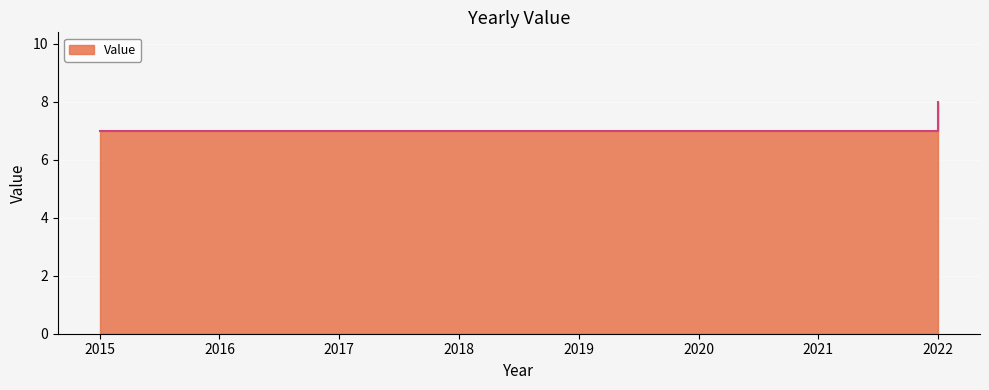

Which category has the highest value across all series?

2022